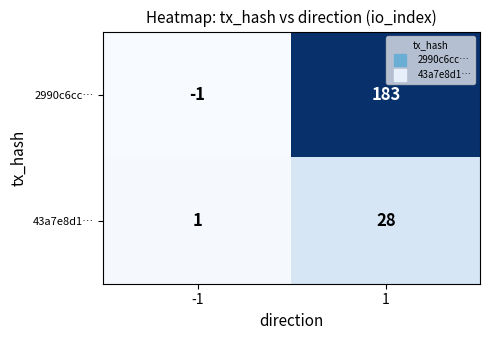

Read the 43a7e8d1… value at 1.

28